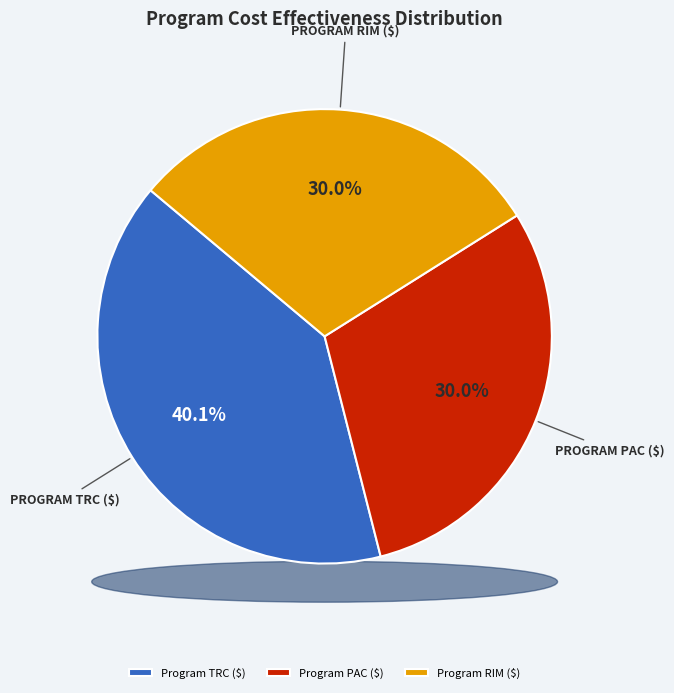

How many slices are in this pie chart?

3